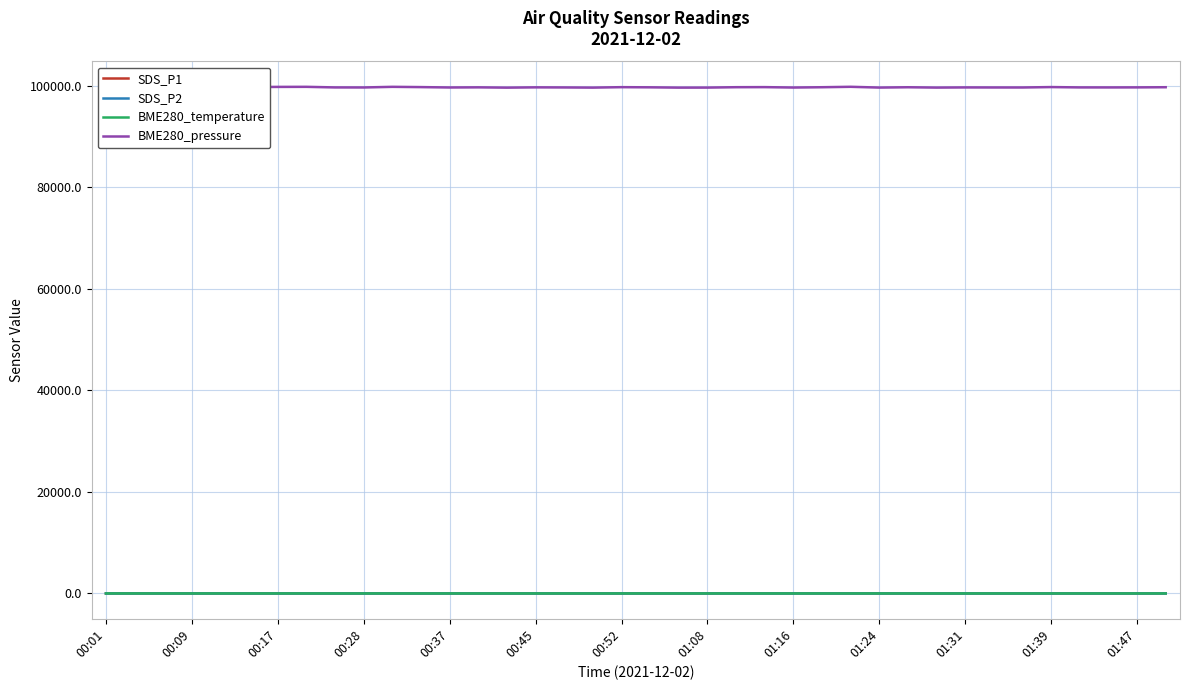

What is the maximum value shown in the chart?

99811.7